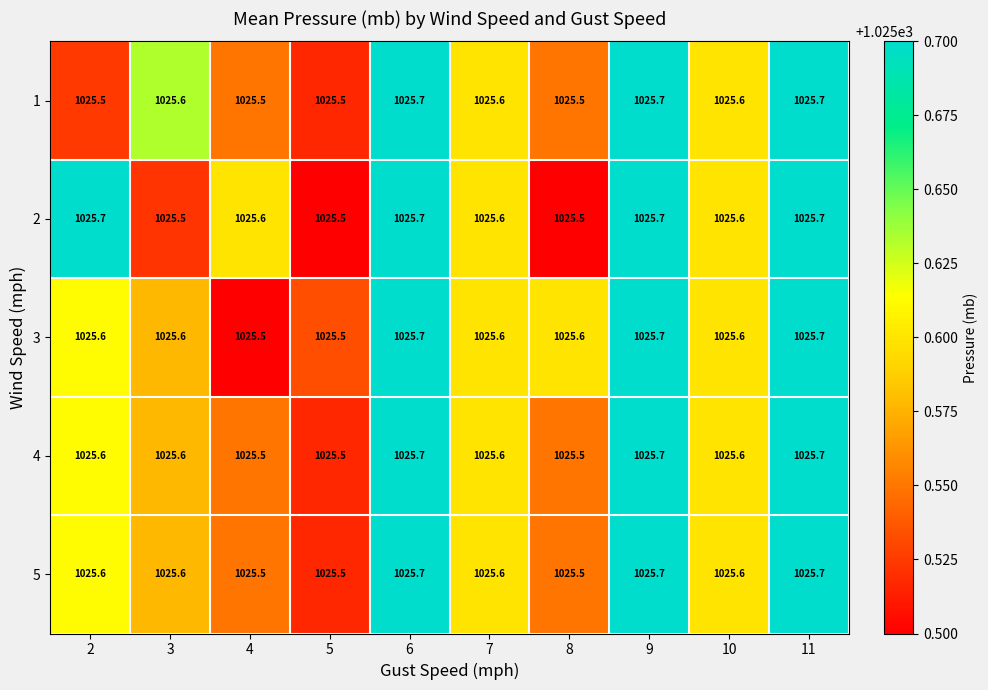

Is the value of 2 at 5 greater than the value of 4 at 2?

No